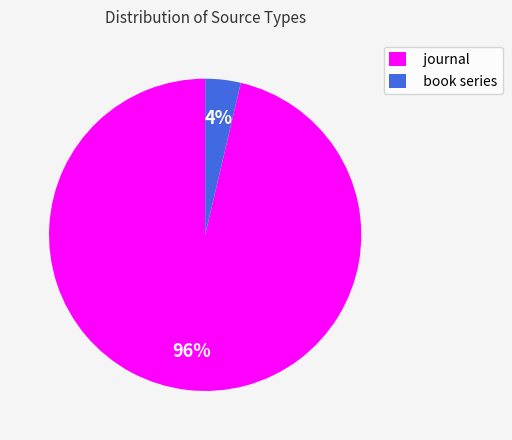

The journal slice represents 96% of the pie. True or false?

True